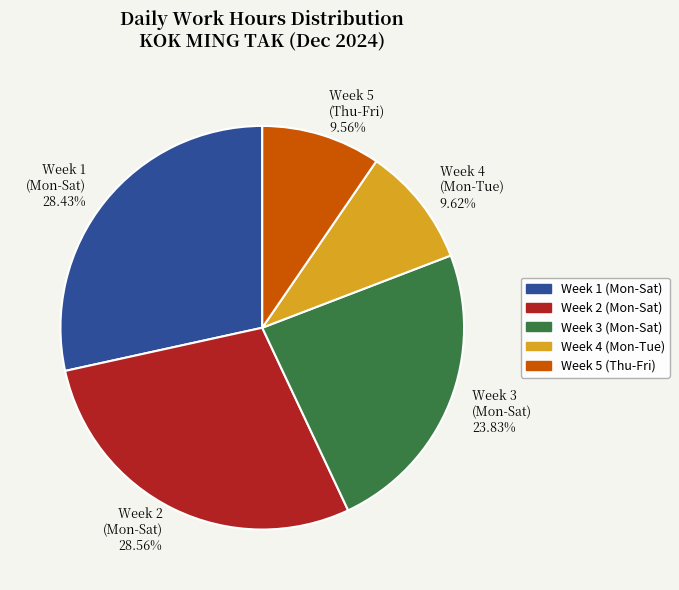

Is the sum of Week 2 (Mon-Sat) 28.56% and Week 3 (Mon-Sat) 23.83% greater than half?

Yes